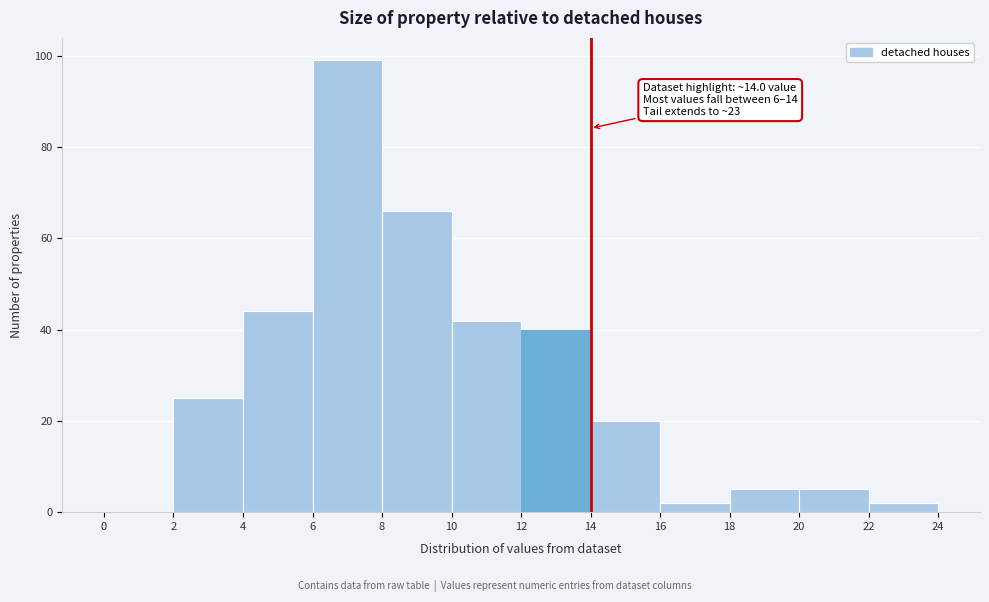

Over which range of the x-axis is the bar tallest?

6 to 8